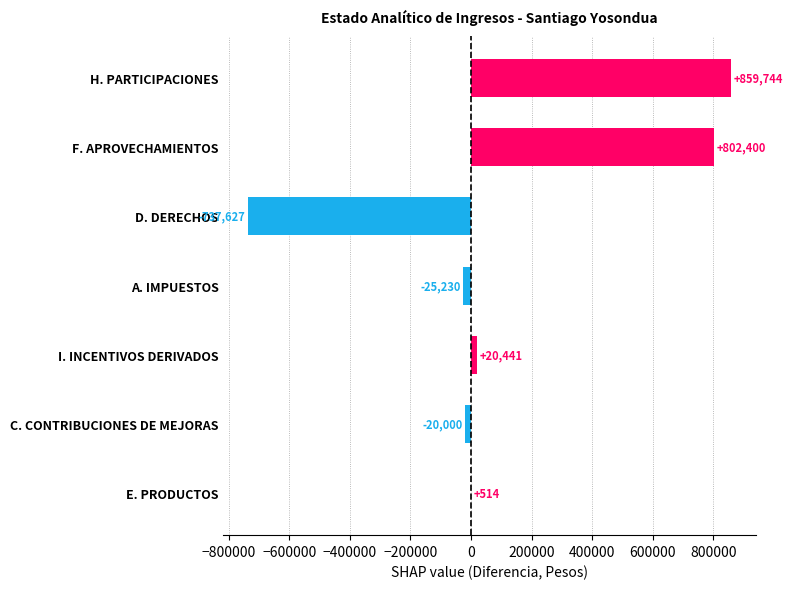

What is the maximum value shown in the chart?

859744.1